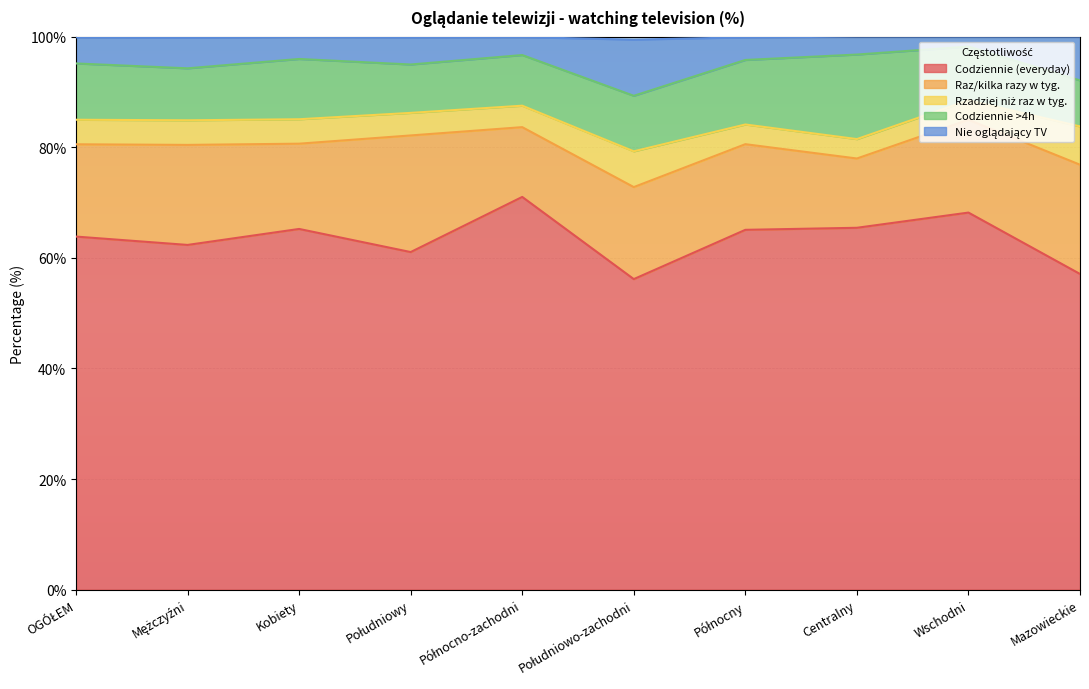

Which category has the highest value across all series?

Północno-zachodni